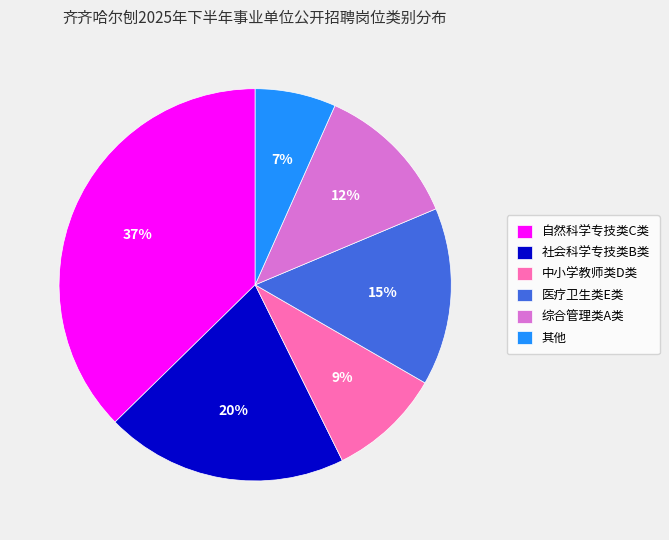

Which category has the smallest portion of the pie?

其他